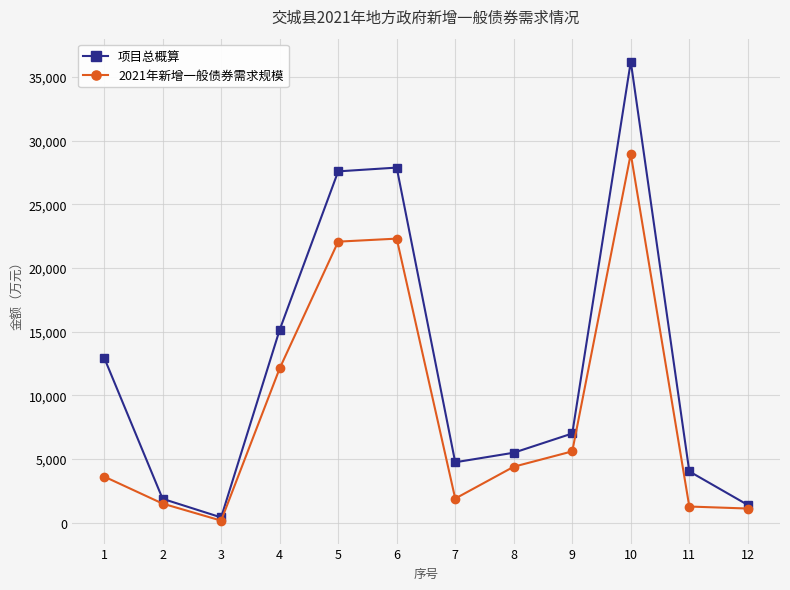

At which category is the sum across all series the highest?

10